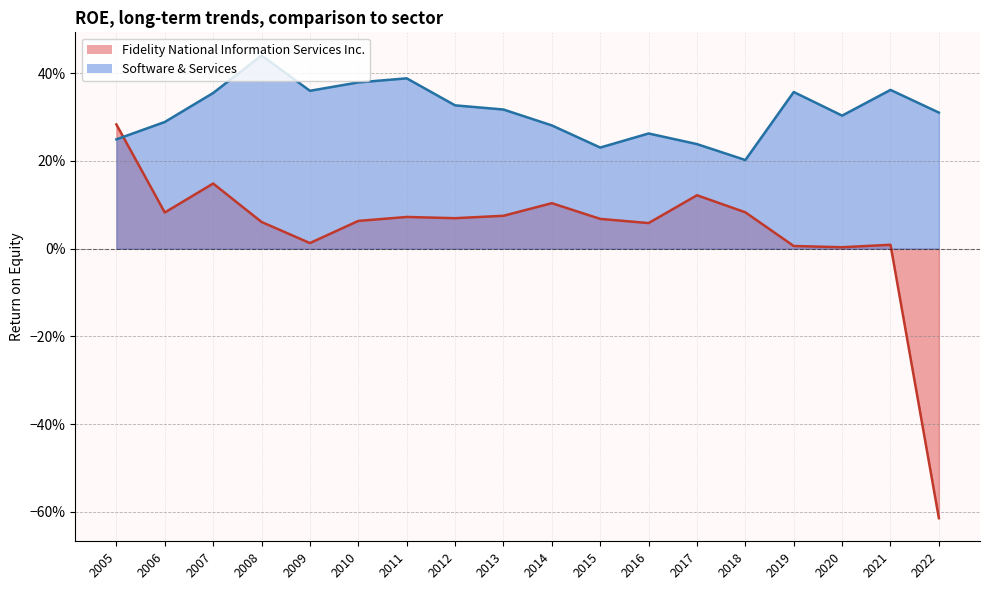

Does the chart display data point markers on the line(s)?

No